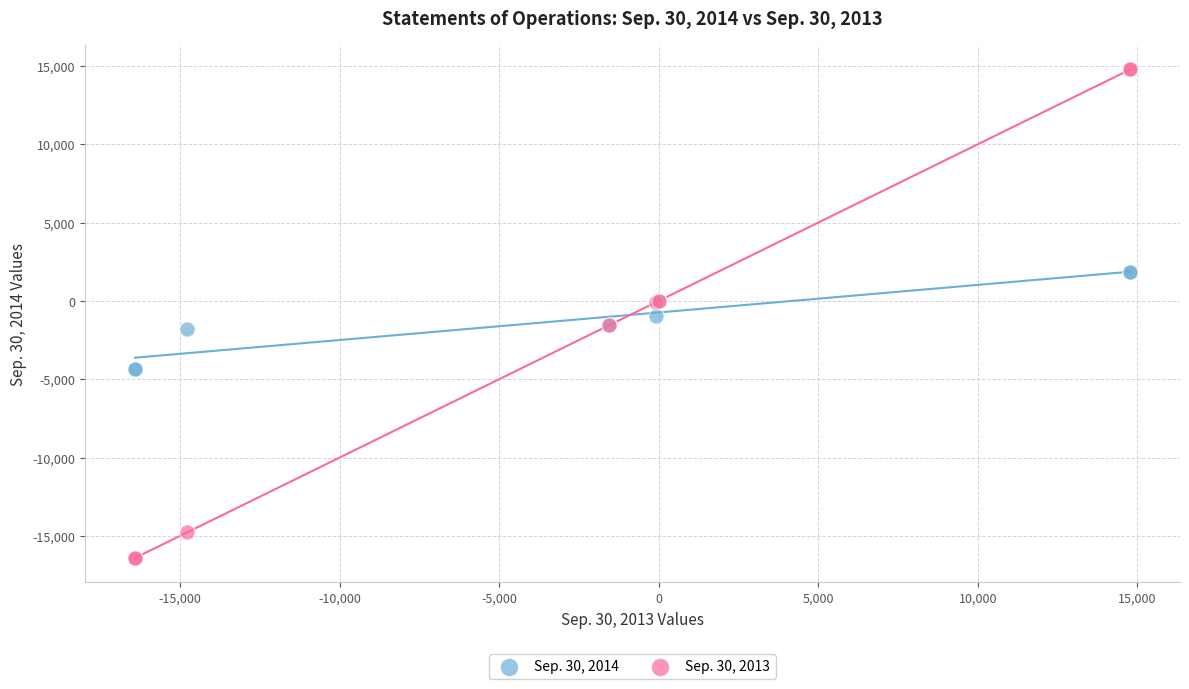

Which series contains the lowest Y value?

Sep. 30, 2013